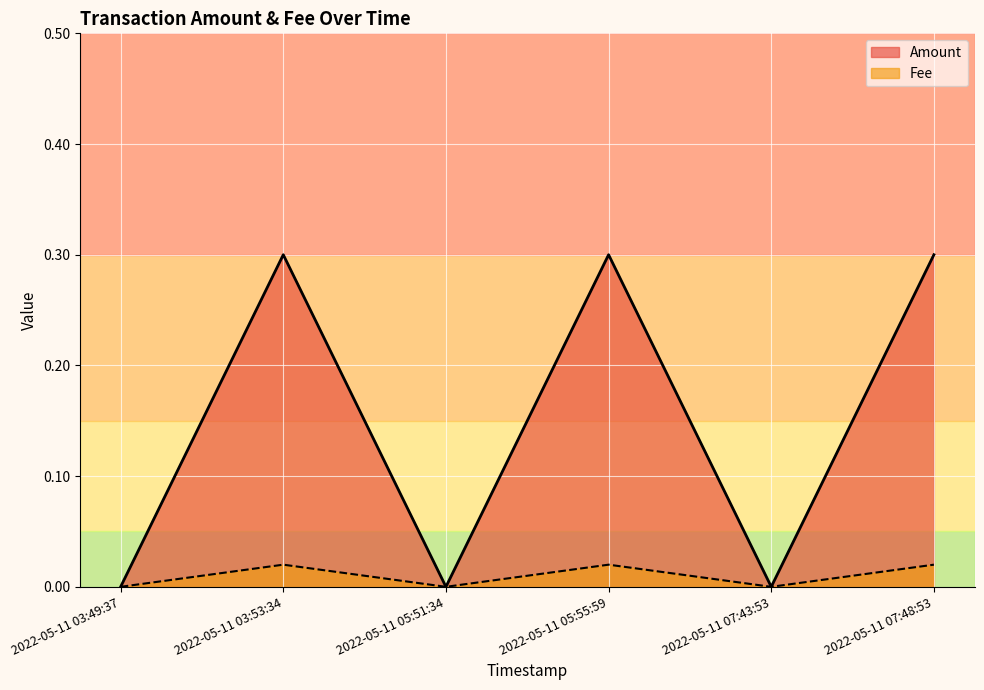

Reading left to right, transcribe all the data shown in this chart.

Amount: 0.0	0.3	0.0	0.3	0.0	0.3
Fee: 0.0	0.0	0.0	0.0	0.0	0.0